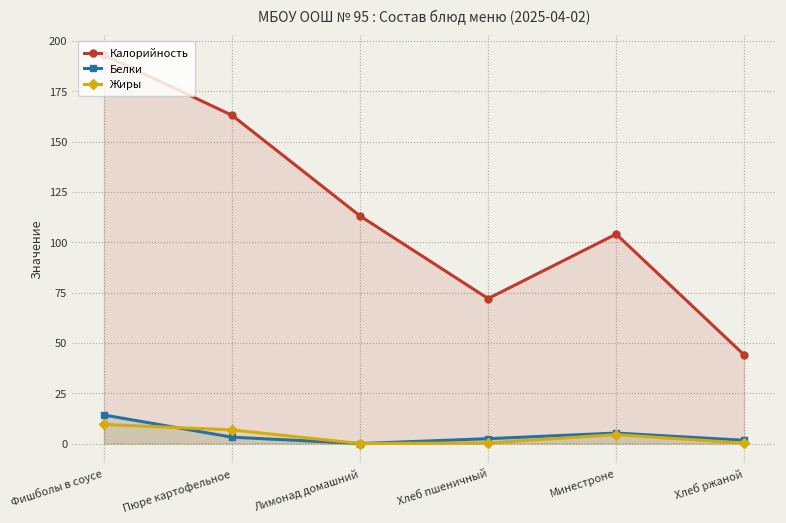

At which category does the chart reach its minimum across all series?

Лимонад домашний